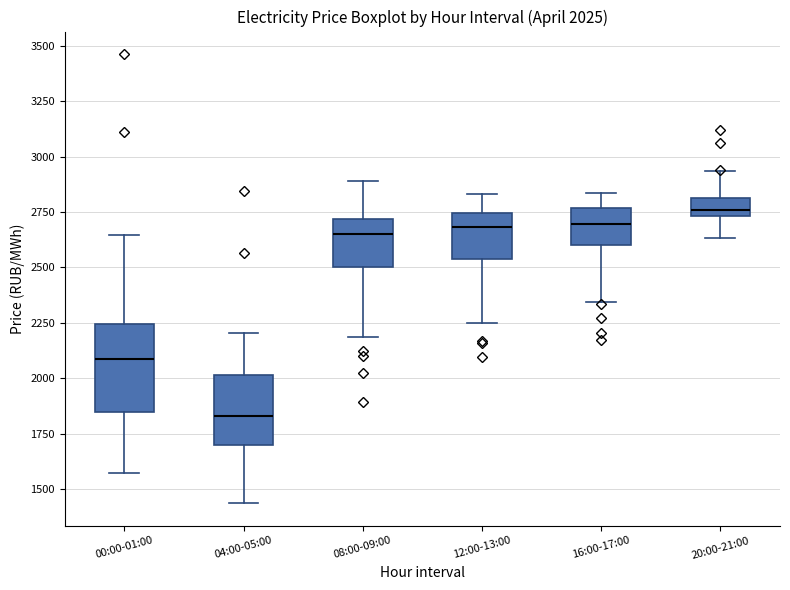

Which box is the tallest, from its lower edge to its upper edge?

00:00-01:00